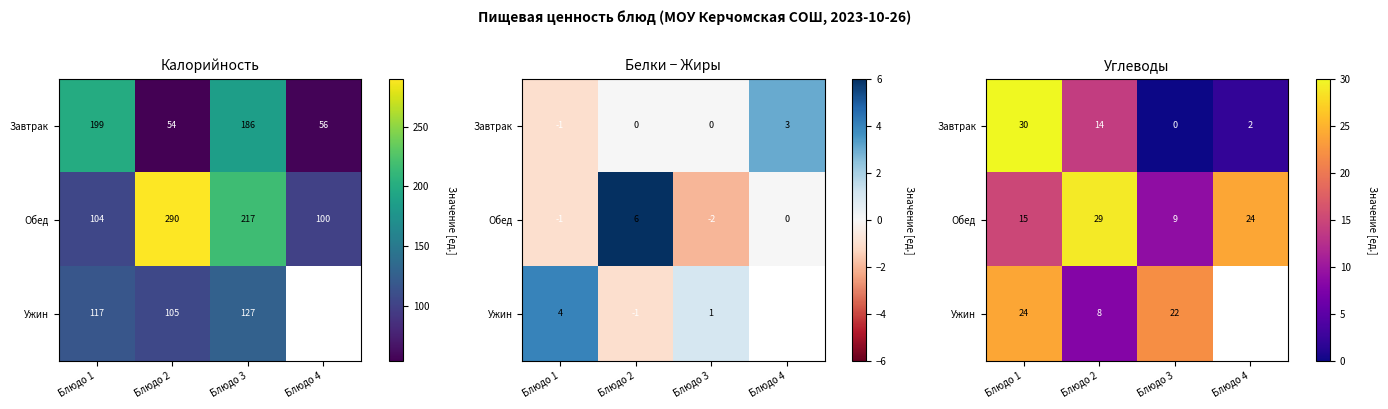

What is the total value across all series at Блюдо 1?

69.0